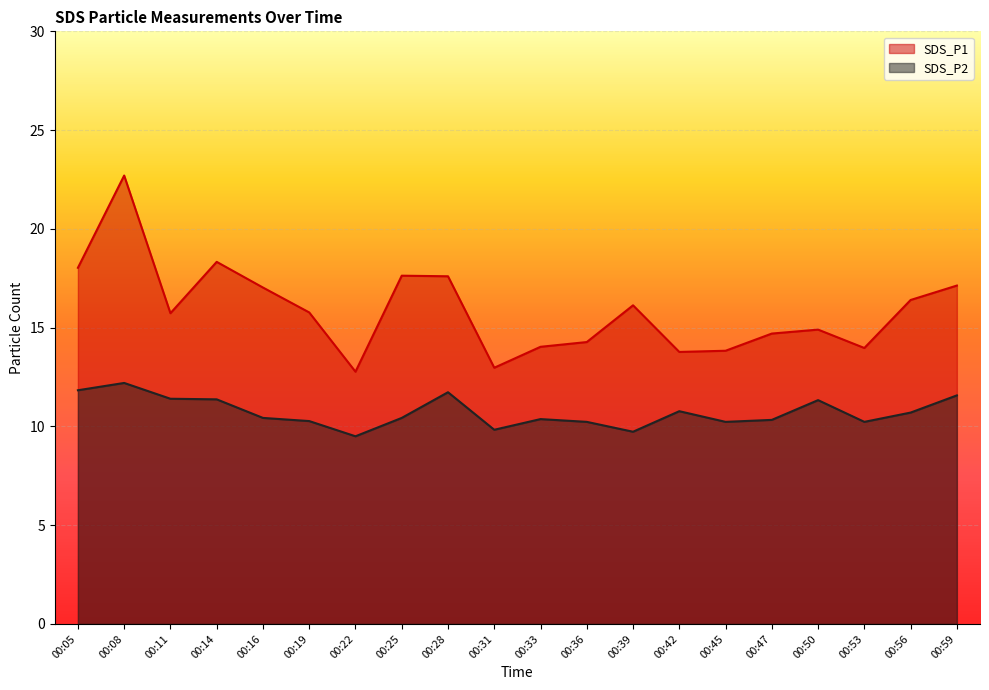

What is the greatest value displayed?

22.7